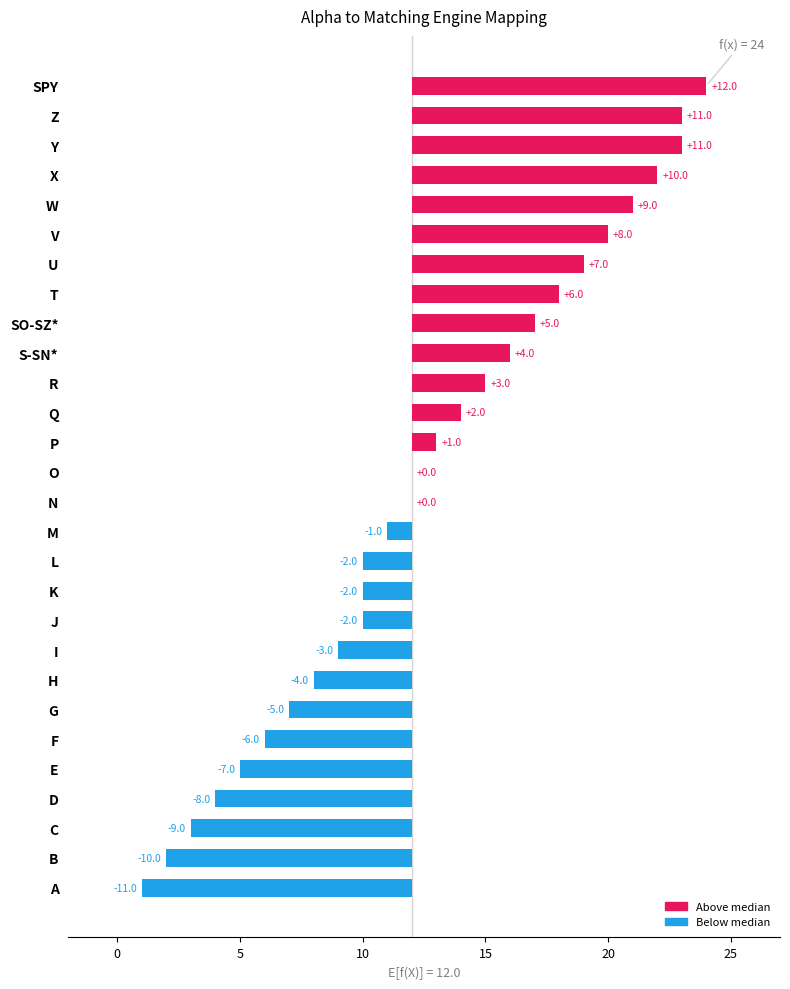

What is the difference between the second highest and minimum values?

22